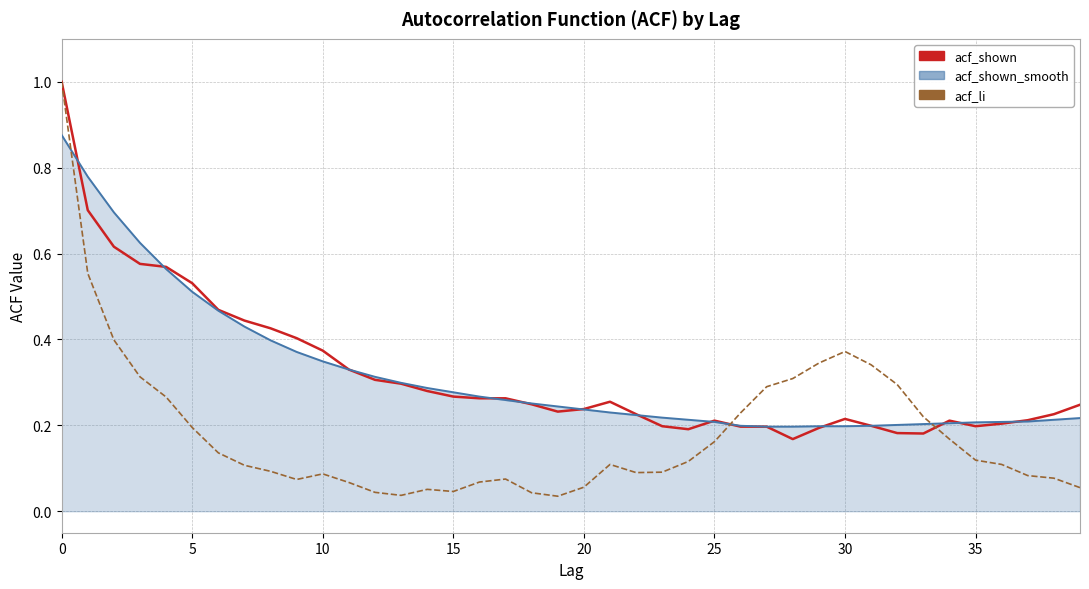

How many acf_shown values are between 0 and 1?

40